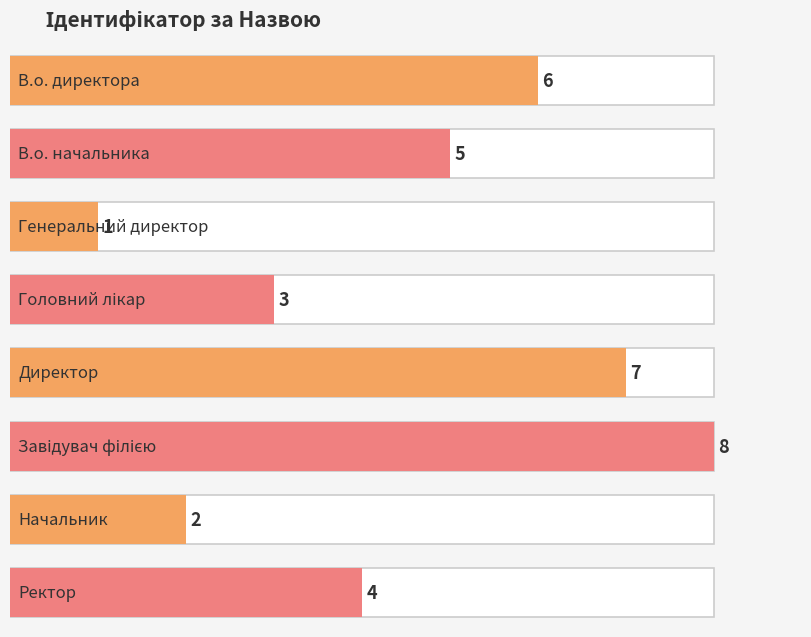

At which category does the chart reach its peak across all series?

Завідувач філією